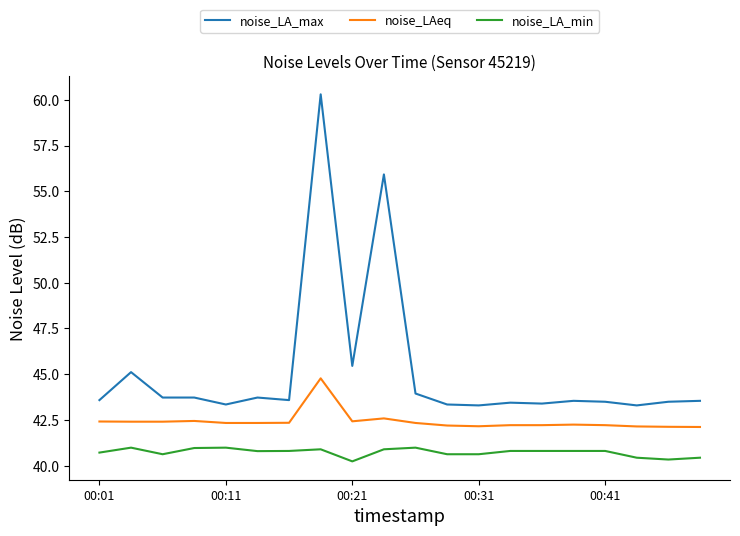

Rank the series by their average value, from lowest to highest.

noise_LA_min, noise_LAeq, noise_LA_max